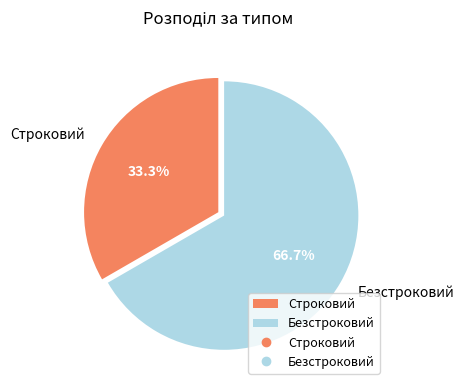

Approximately how many times larger is the value at Безстроковий compared to Строковий?

2.0